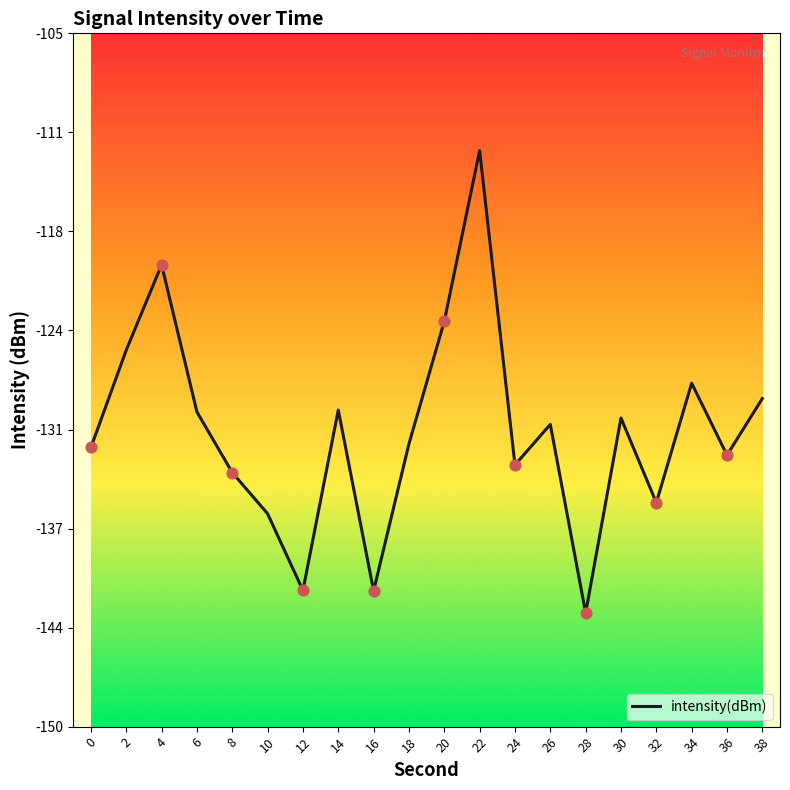

Which has a higher value, 34 or 26?

34